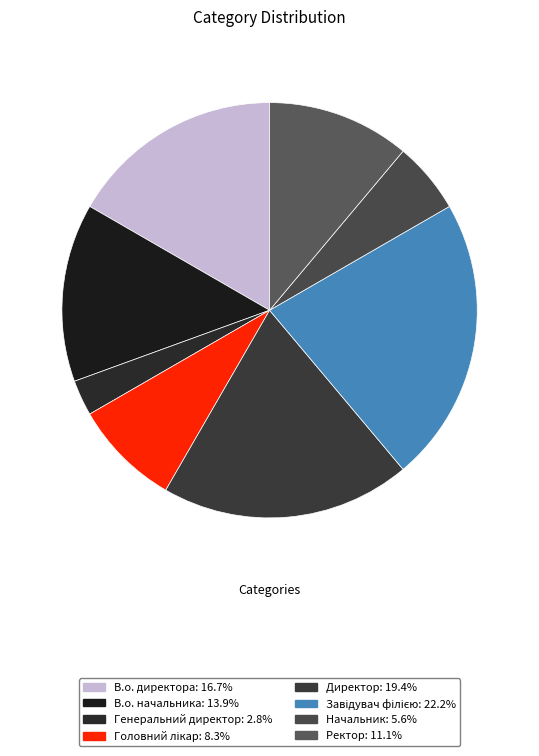

What is the ratio of the value at Ректор to the value at Директор?

0.6